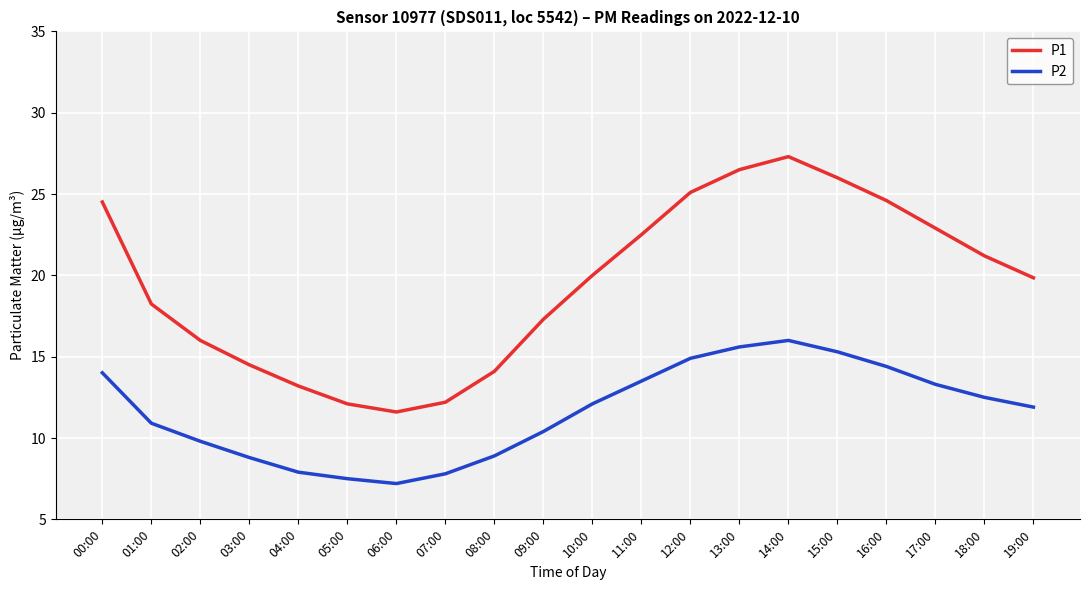

What is the total value across all series at 16:00?

39.0